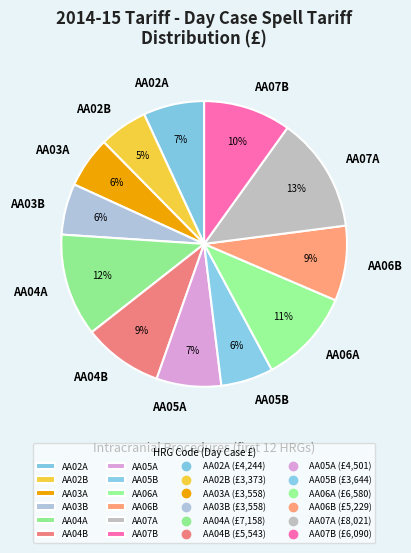

Which category has the biggest portion of the pie?

AA07A